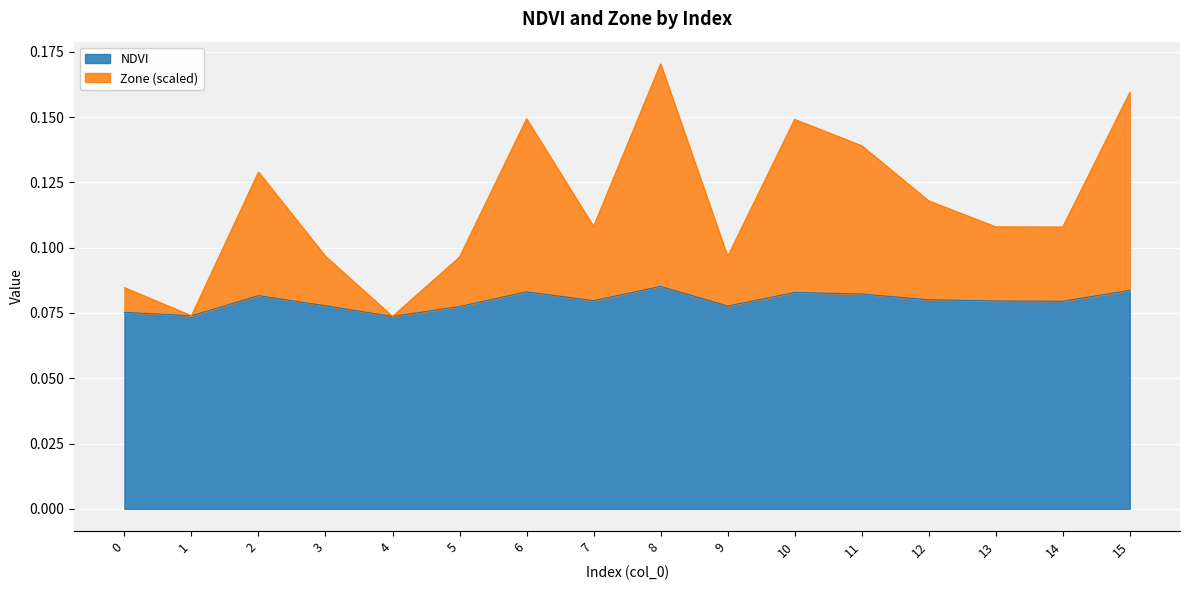

Reading right to left, what are all the values shown in this chart?

NDVI: 0.1	0.1	0.1	0.1	0.1	0.1	0.1	0.1	0.1	0.1	0.1	0.1	0.1	0.1	0.1	0.1
Zone: 0.2	0.1	0.1	0.1	0.1	0.1	0.1	0.2	0.1	0.1	0.1	0.1	0.1	0.1	0.1	0.1